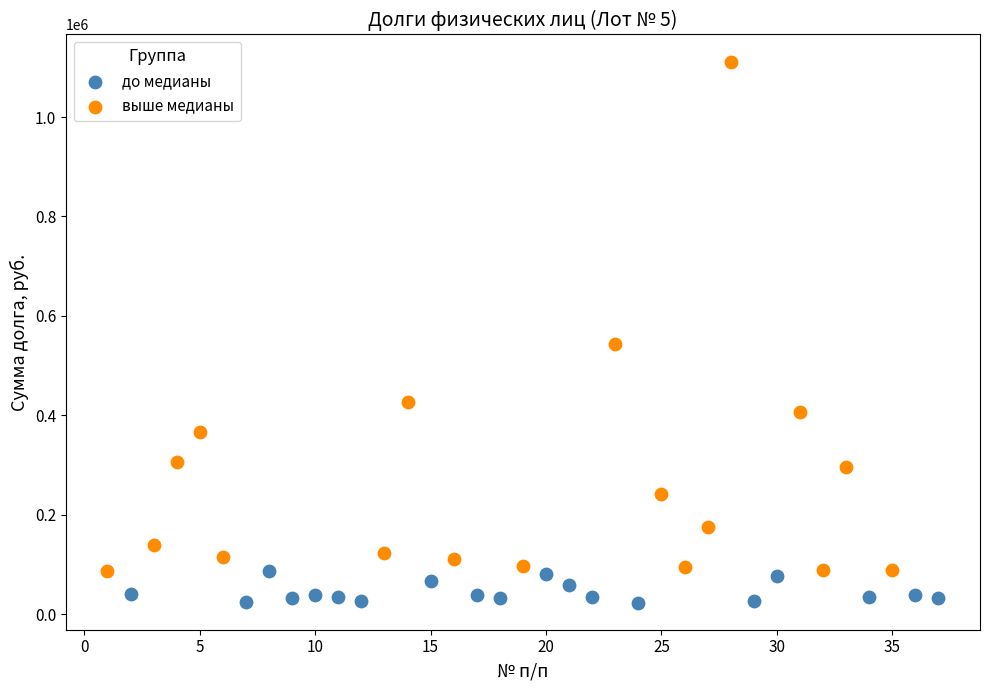

Which series contains the highest Y value?

выше медианы